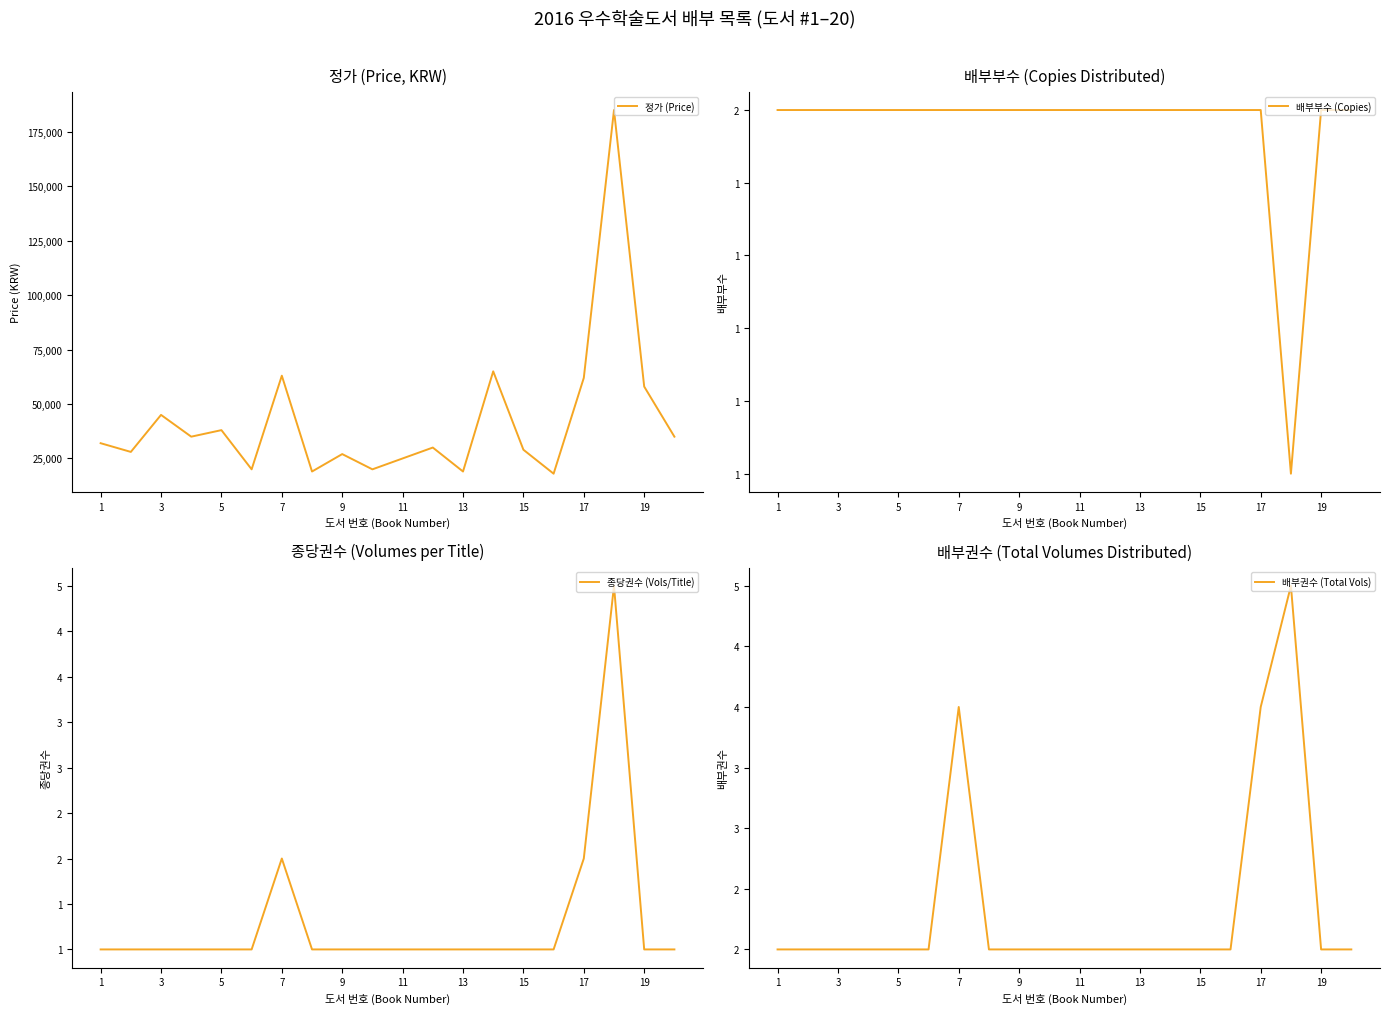

What is the value of the 정가 (Price) point at the 2nd from the left?

28000